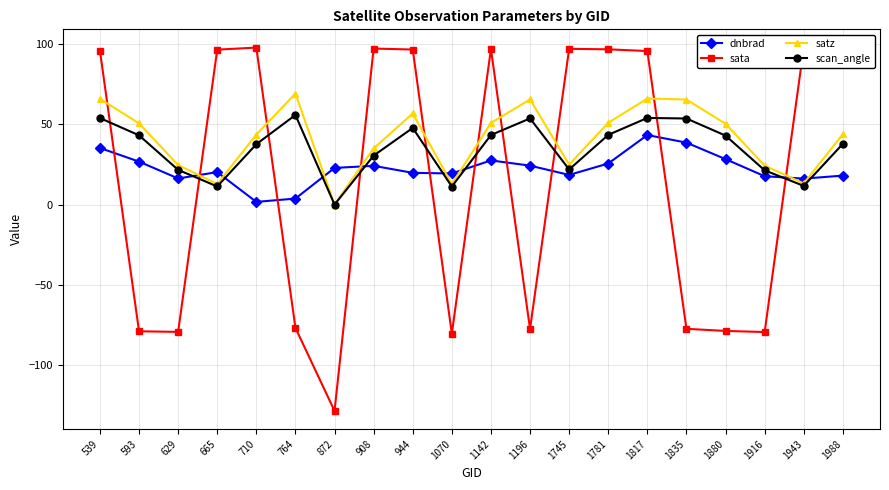

Reading left to right, transcribe all the data shown in this chart.

dnbrad: 539=35.3	593=26.8	629=16.3	665=20.3	710=1.7	764=3.8	872=22.9	908=24.2	944=19.8	1070=19.4	1142=27.5	1196=24.3	1745=18.5	1781=25.6	1817=43.3	1835=38.6	1880=28.3	1916=17.7	1943=16.2	1988=18.1
sata: 539=95.9	593=-78.8	629=-79.2	665=96.5	710=97.8	764=-76.7	872=-128.3	908=97.2	944=96.6	1070=-80.3	1142=96.8	1196=-77.3	1745=97.0	1781=96.7	1817=95.6	1835=-77.3	1880=-78.6	1916=-79.3	1943=97.8	1988=97.1
satz: 539=65.9	593=50.6	629=24.7	665=12.8	710=43.6	764=69.1	872=0.1	908=35.0	944=56.7	1070=12.8	1142=50.8	1196=65.5	1745=24.9	1781=51.0	1817=66.0	1835=65.4	1880=50.4	1916=24.3	1943=13.2	1988=43.9
scan_angle: 539=53.9	593=43.2	629=21.7	665=11.3	710=37.6	764=55.8	872=0.1	908=30.5	944=47.8	1070=11.3	1142=43.3	1196=53.7	1745=21.9	1781=43.4	1817=54.0	1835=53.6	1880=43.0	1916=21.4	1943=11.7	1988=37.9